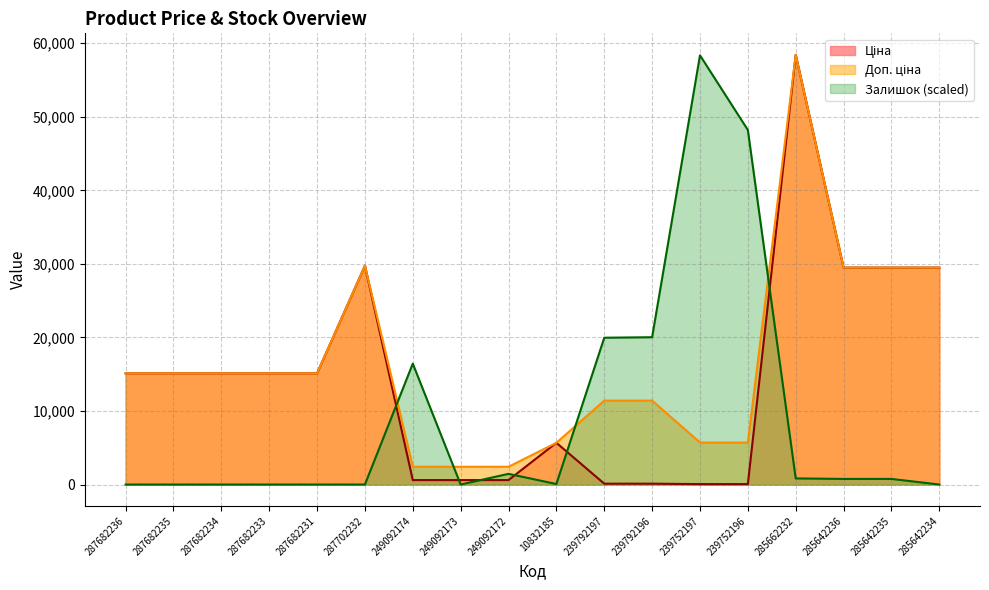

What position from the left is 285662232?

15